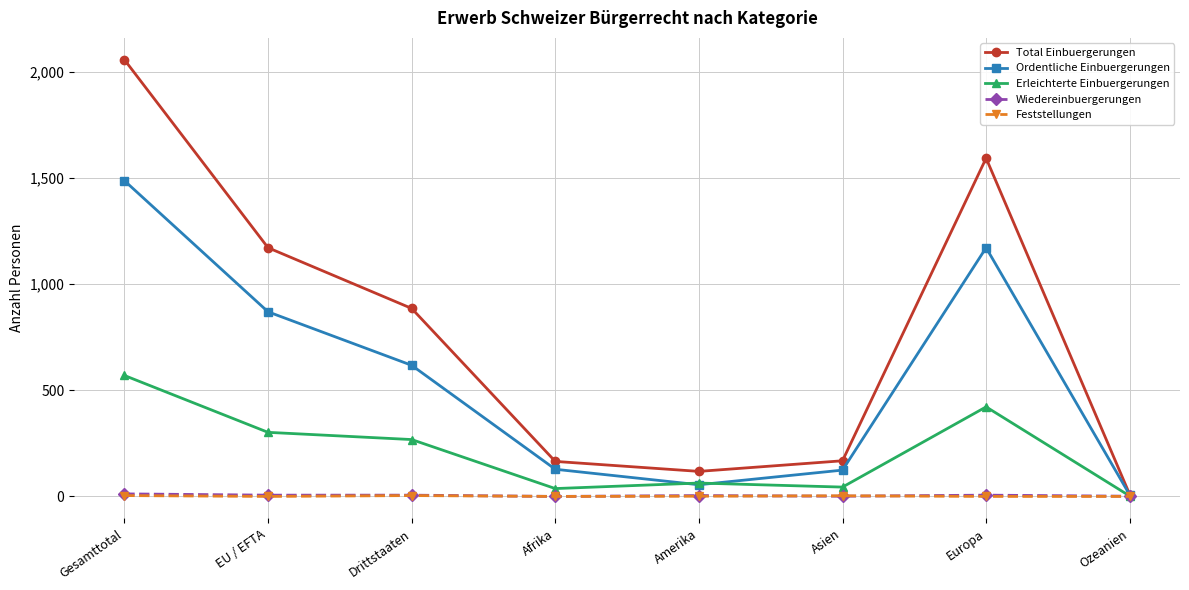

How many series are shown in this chart?

5